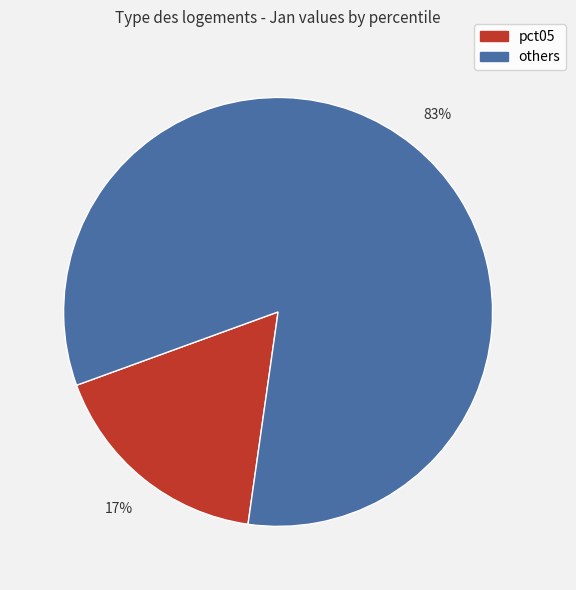

To the nearest percent, what is the average slice percentage?

50%